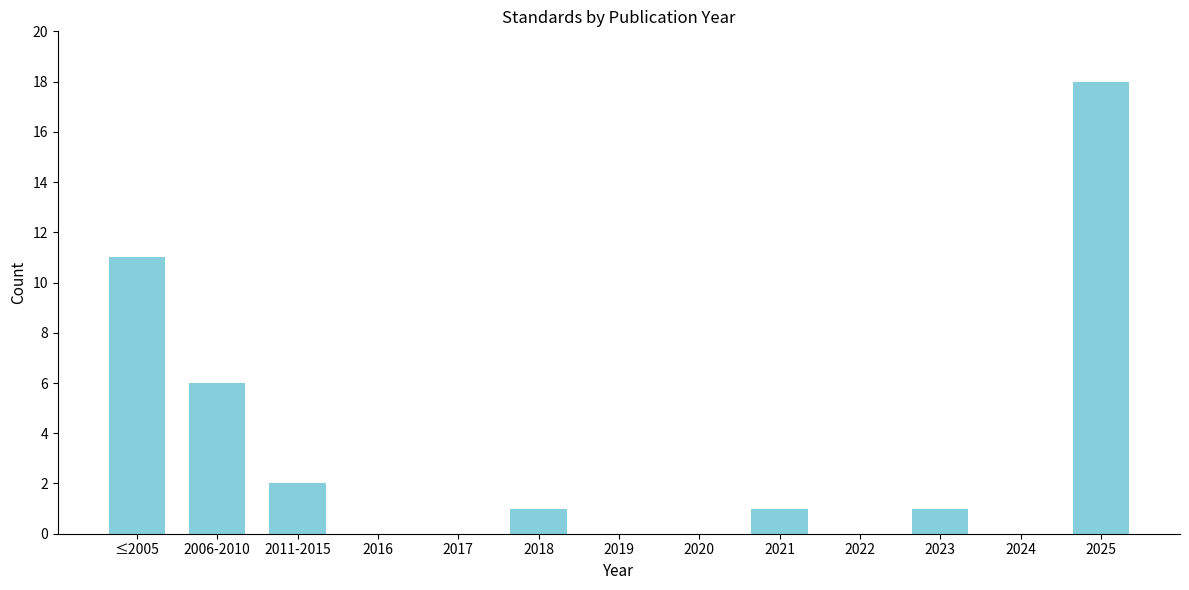

Reading left to right, extract all data points from this chart.

≤2005=11	2006-2010=6	2011-2015=2	2016=0	2017=0	2018=1	2019=0	2020=0	2021=1	2022=0	2023=1	2024=0	2025=18